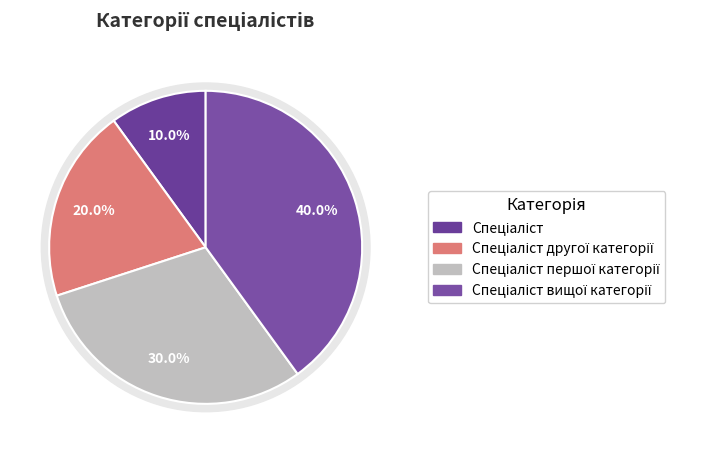

Does Спеціаліст вищої категорії represent more than half of the total?

No